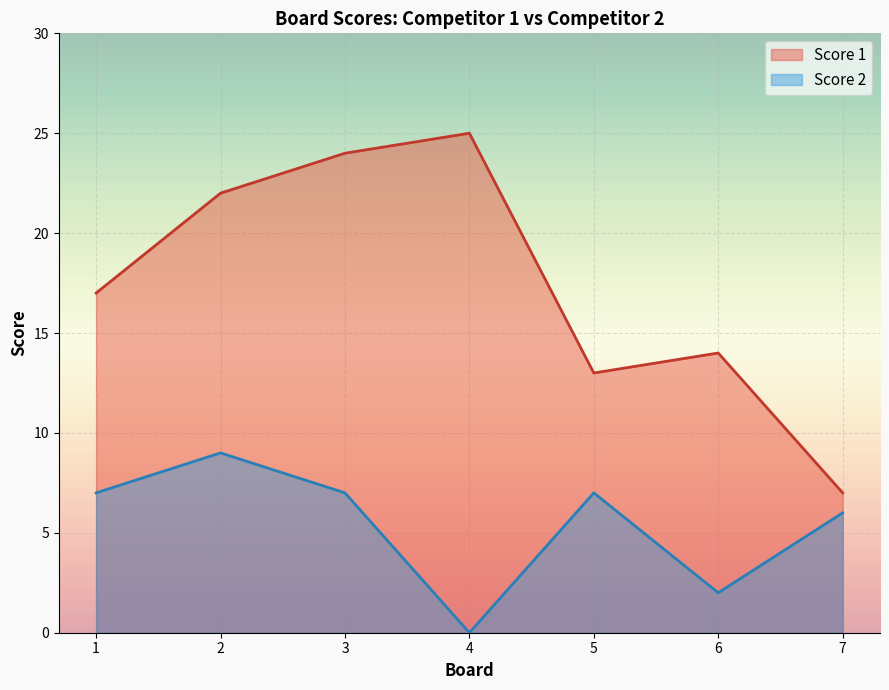

True or false: Score 1 and Score 2 cross at least once.

False